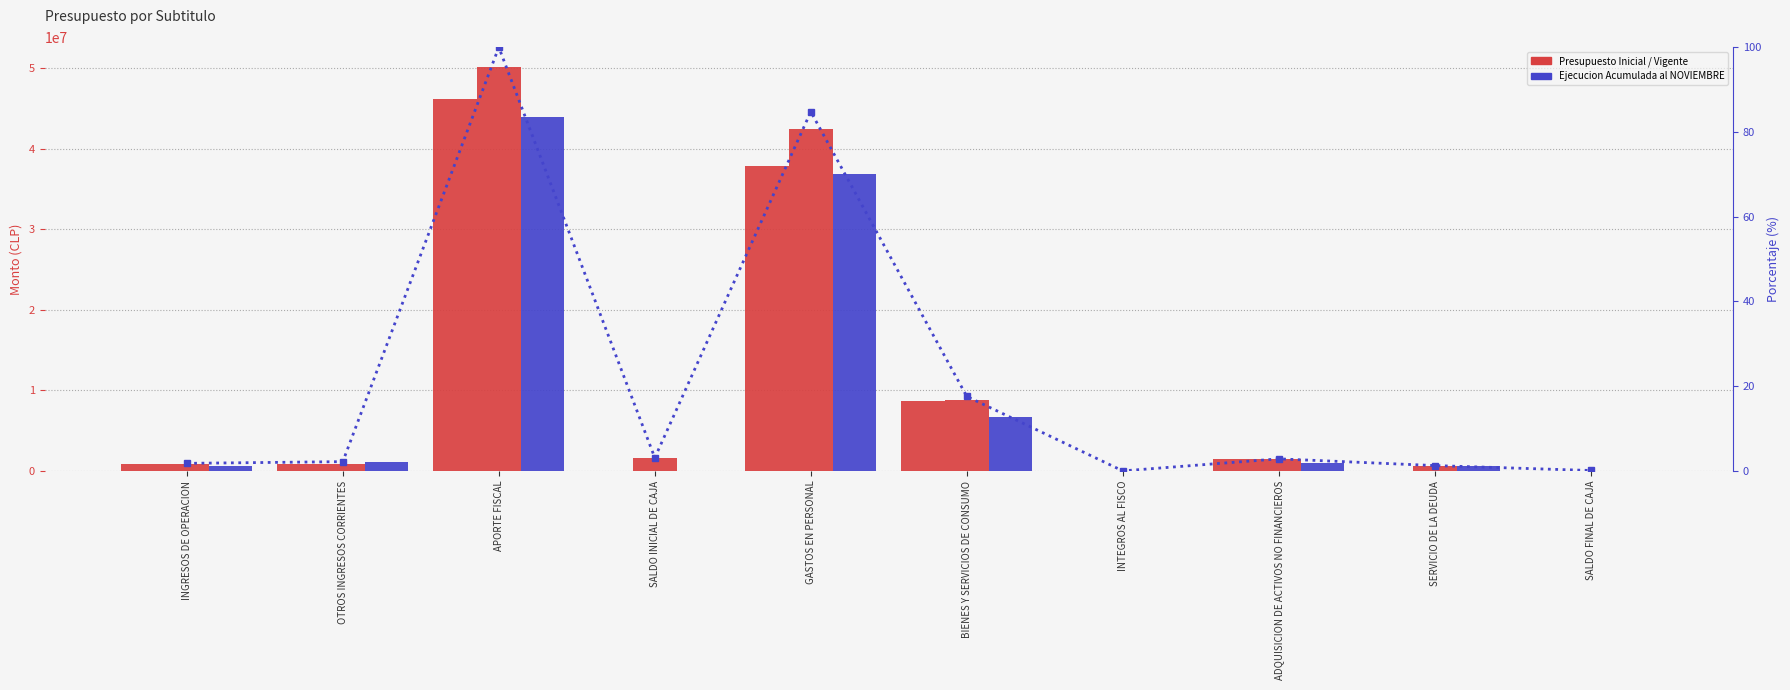

What is the sum of all Presupuesto Inicial values?

95997012.0